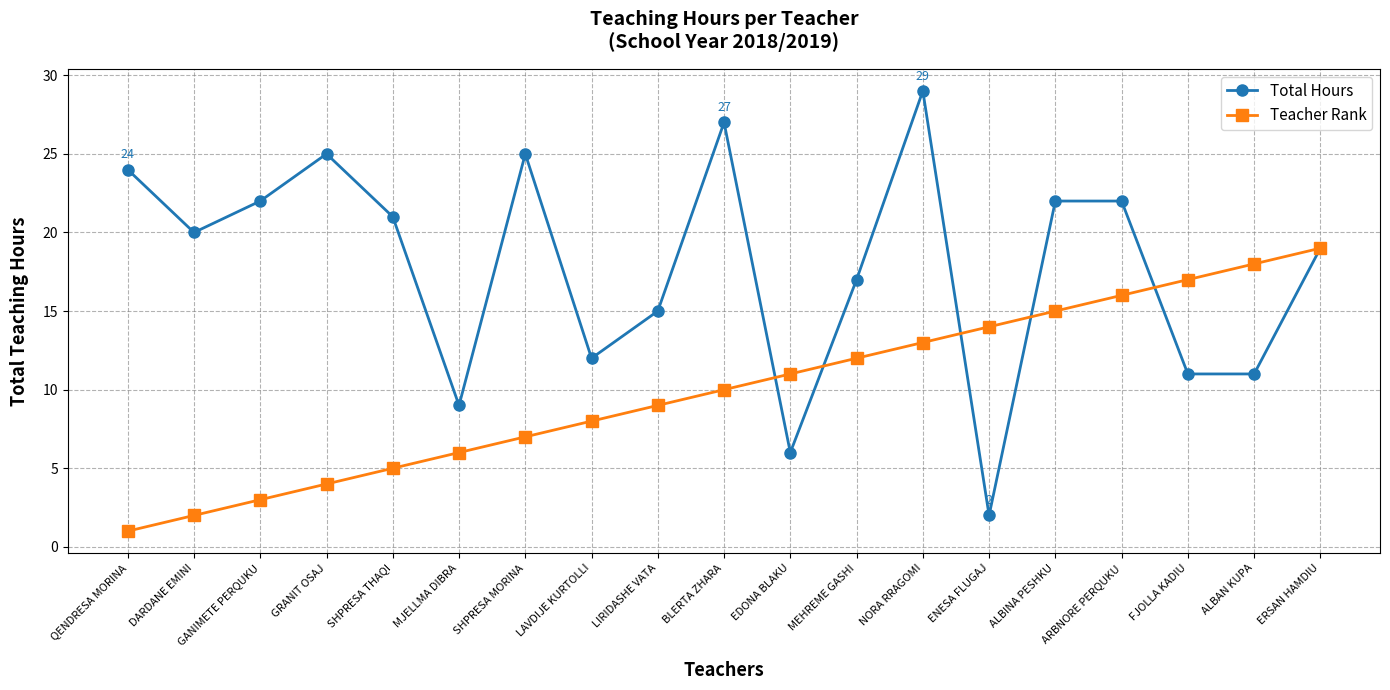

Where is the first local maximum for Total Hours?

GRANIT OSAJ